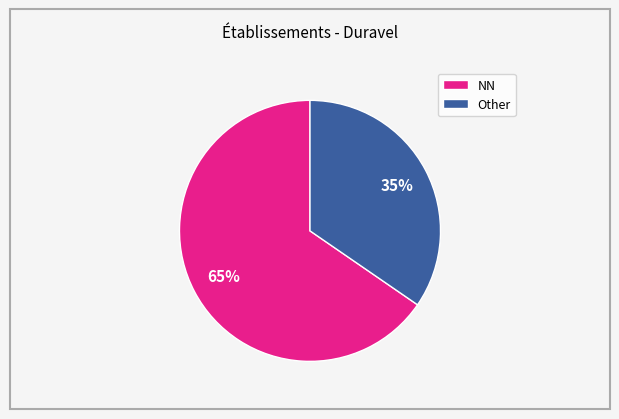

To the nearest percent, what portion does NN represent?

65%